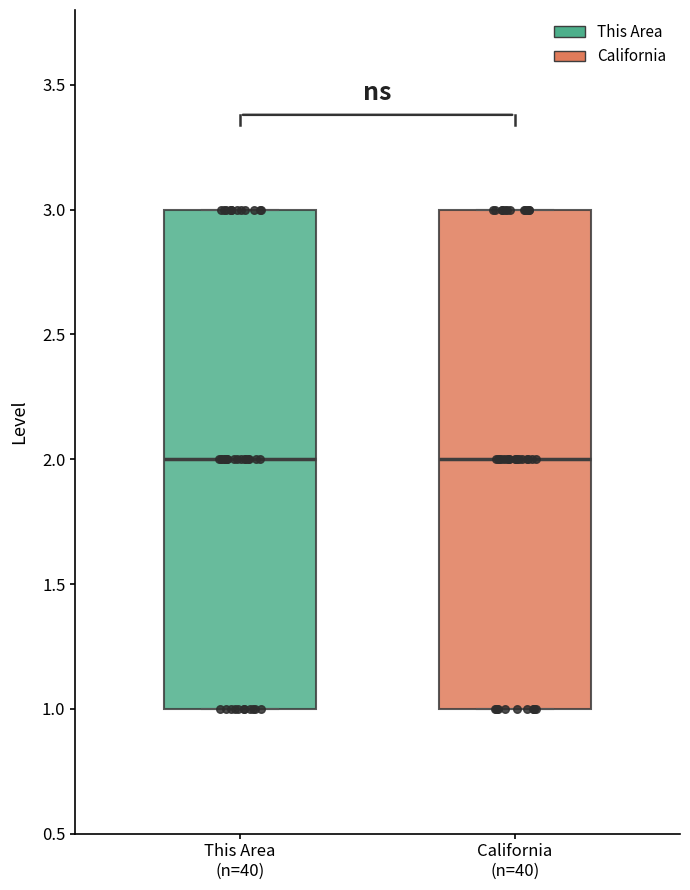

Where does the median line of the box for California (n=40) sit on the y-axis? The values are not printed on the chart, so give them approximately, as read against the axis.

2